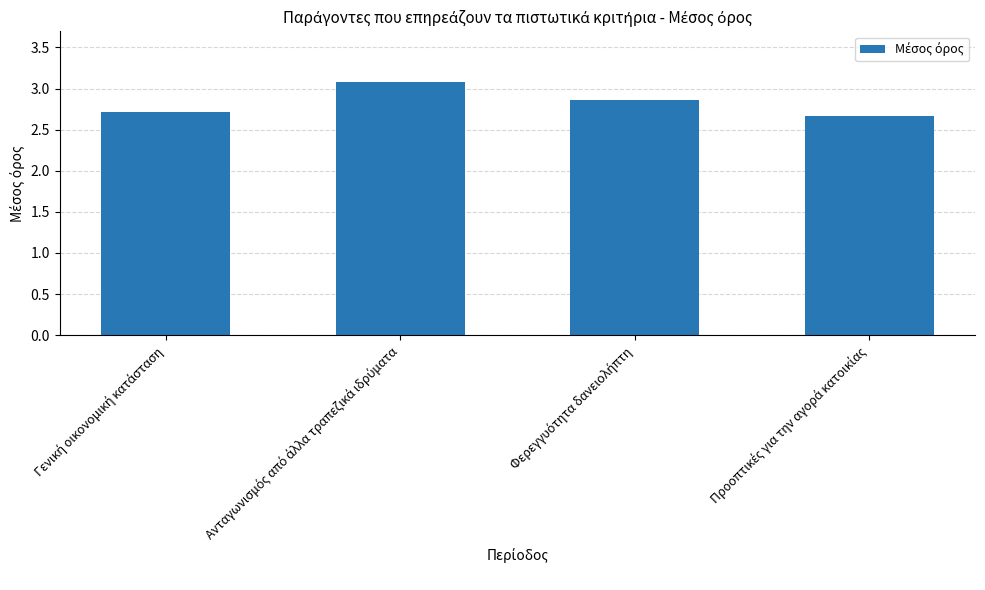

Count the values in the range 2 to 3.

3